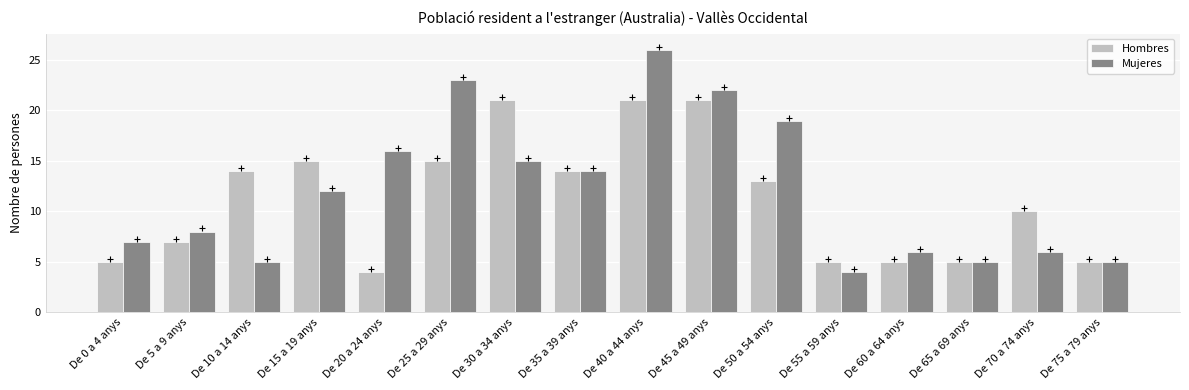

Reading left to right, what are all the values shown in this chart?

Hombres: 5	7	14	15	4	15	21	14	21	21	13	5	5	5	10	5
Mujeres: 7	8	5	12	16	23	15	14	26	22	19	4	6	5	6	5